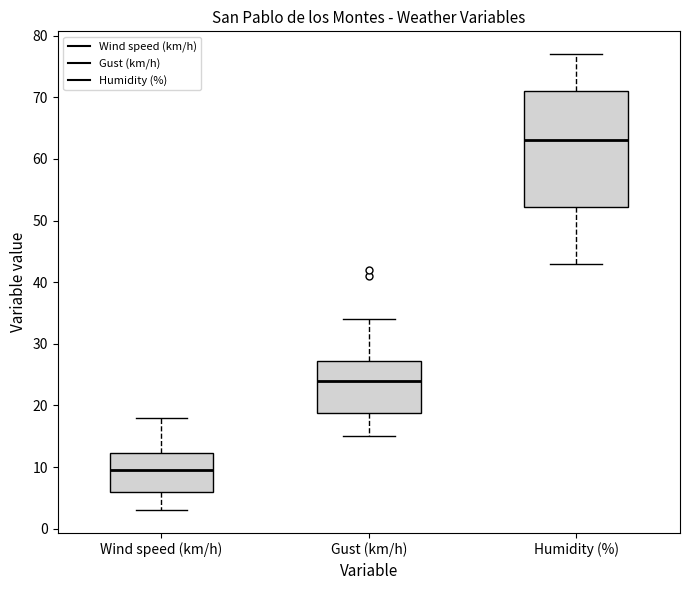

Where does the median line of the box for Wind speed (km/h) sit on the y-axis? The values are not printed on the chart, so give them approximately, as read against the axis.

10